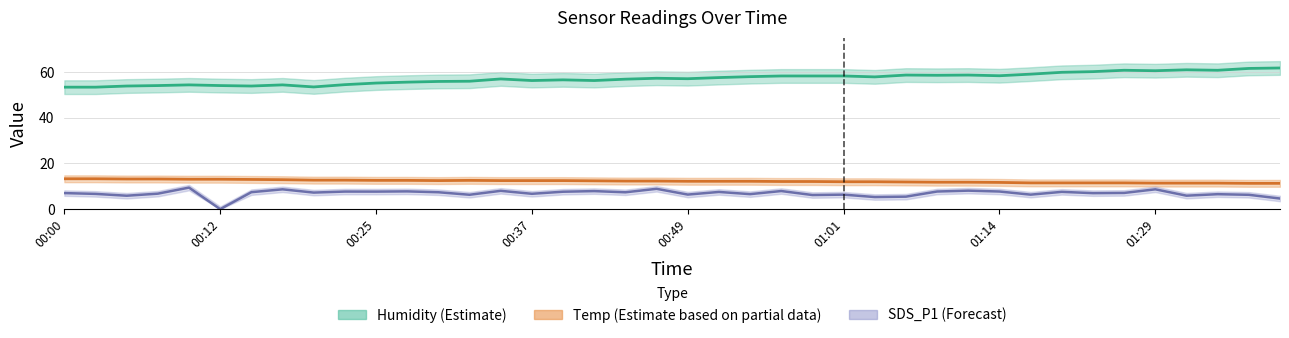

How many lines are shown in the chart?

3